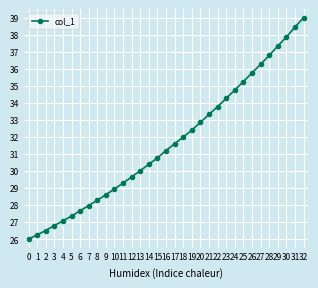

Reading left to right, extract all data points from this chart.

0=26.0	1=26.3	2=26.5	3=26.8	4=27.1	5=27.4	6=27.7	7=28.0	8=28.3	9=28.6	10=28.9	11=29.3	12=29.7	13=30.0	14=30.4	15=30.8	16=31.2	17=31.6	18=32.0	19=32.4	20=32.9	21=33.3	22=33.8	23=34.3	24=34.8	25=35.2	26=35.8	27=36.3	28=36.8	29=37.3	30=37.9	31=38.4	32=39.0